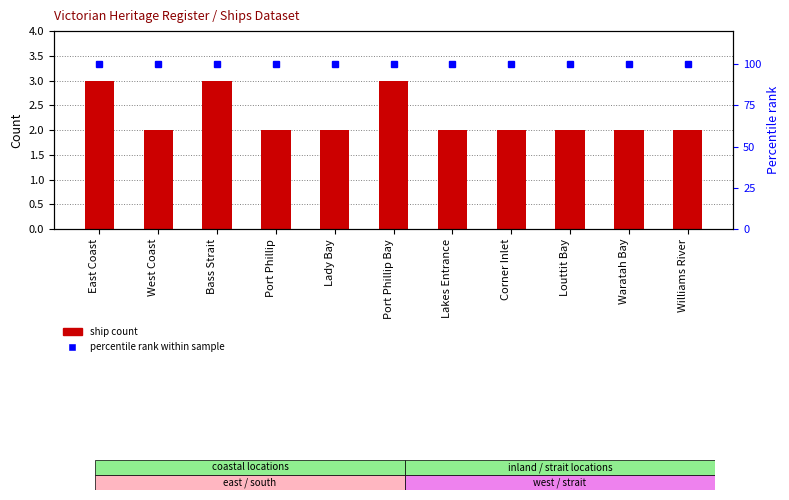

List the series in order of their overall mean, lowest first.

Ship Count, Percentile rank within sample